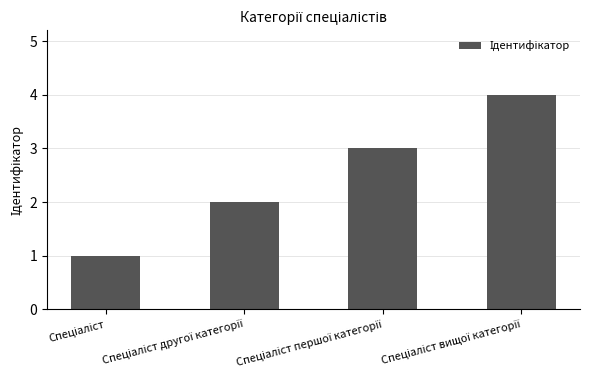

What is the difference between the maximum and minimum values?

3